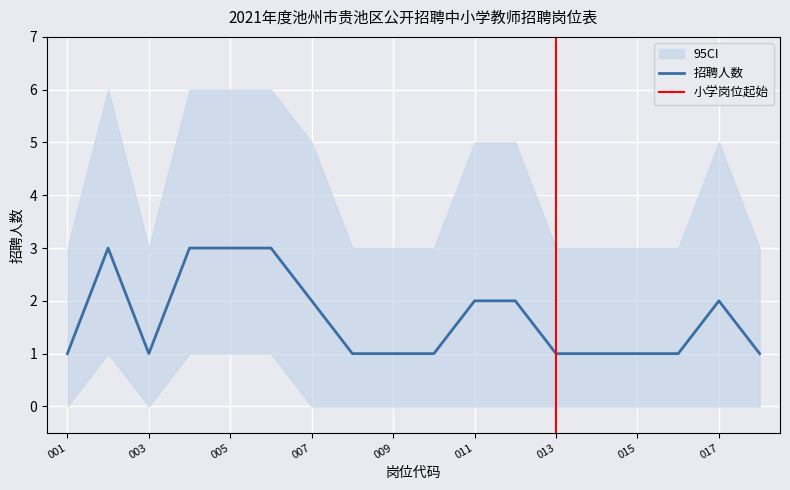

True or false: 95CI_upper has a value of 3 at 202101007.

False